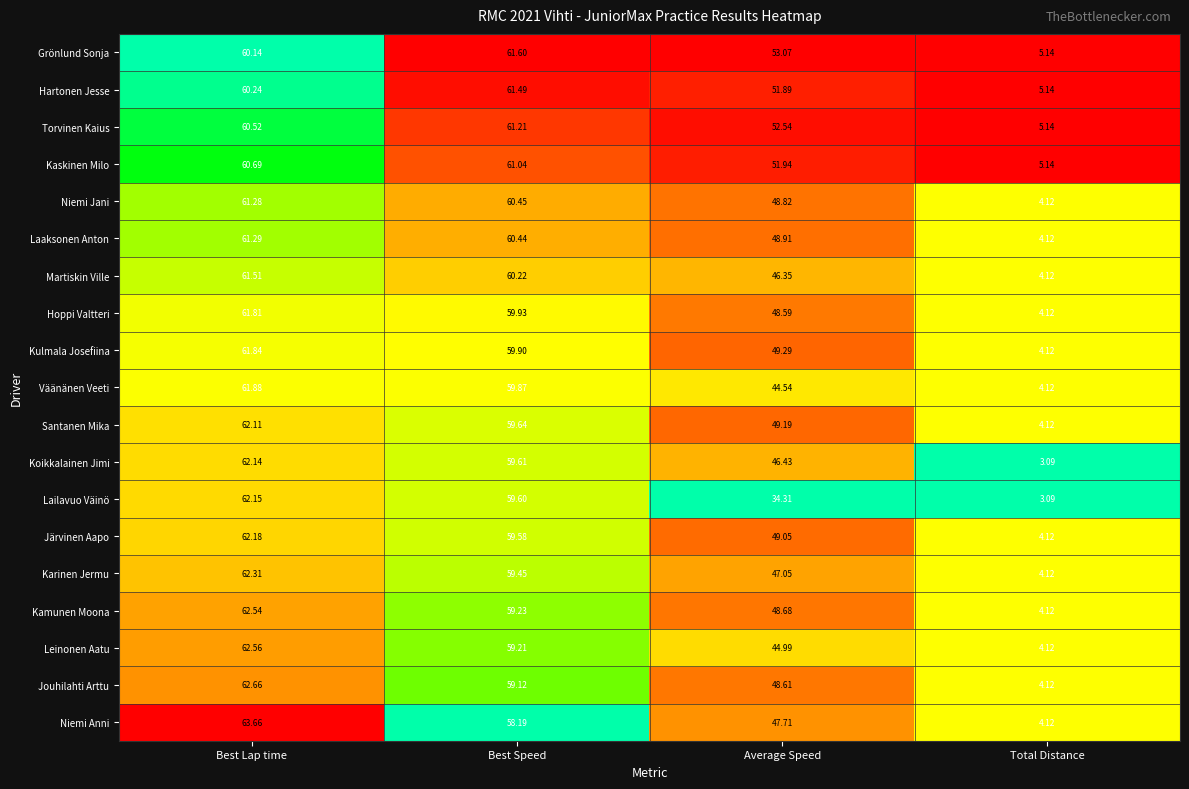

Which series has the widest spread of values?

Niemi Anni